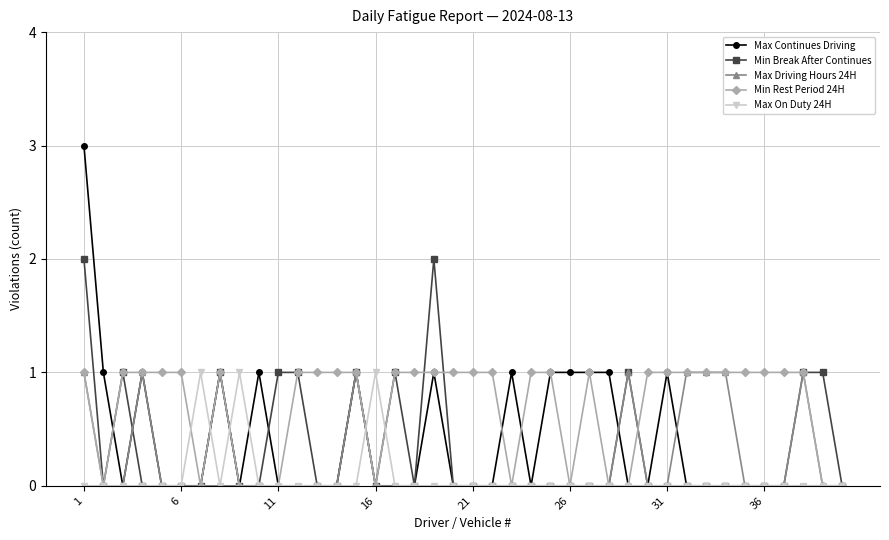

Which series has the largest total across all categories?

Min Rest Period 24H